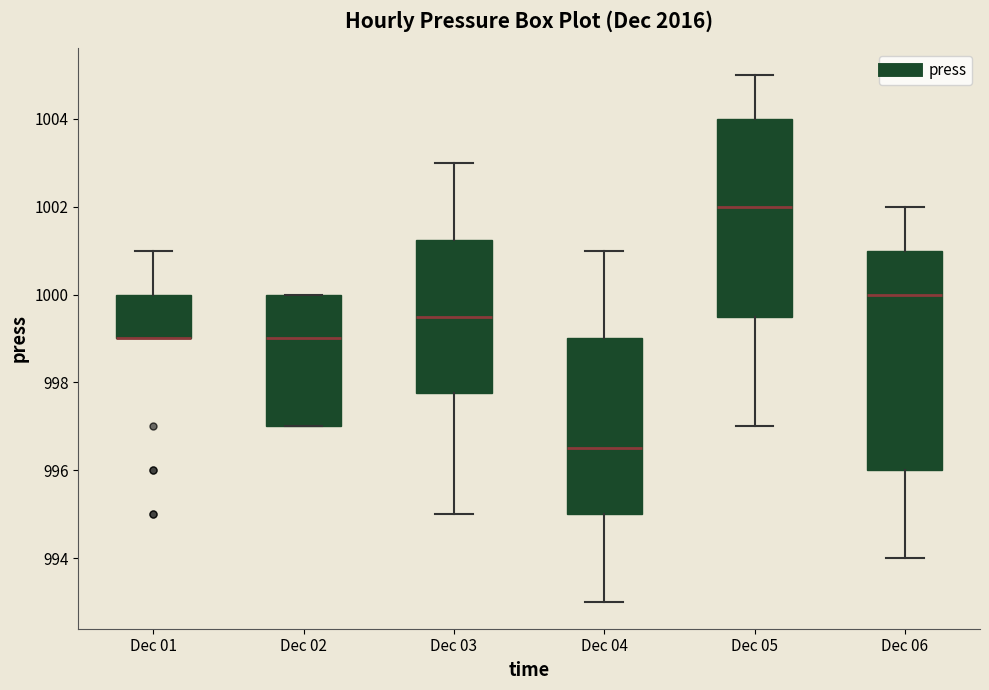

Reading left to right, transcribe this box plot: for each box, give where its median line is, the range the box spans, and where its two whiskers end, as read against the y-axis. The values are not printed on the chart, so give them approximately, as read against the axis.

Dec 01: median 999.0 (drawn on the box's lower edge), box 999.0 to 1000.0, whiskers 999.0 to 1001.0
Dec 02: median 999.0, box 997.0 to 1000.0, whiskers 997.0 to 1000.0
Dec 03: median 999.6, box 997.8 to 1001.2, whiskers 995.0 to 1003.0
Dec 04: median 996.6, box 995.0 to 999.0, whiskers 993.0 to 1001.0
Dec 05: median 1002.0, box 999.6 to 1004.0, whiskers 997.0 to 1005.0
Dec 06: median 1000.0, box 996.0 to 1001.0, whiskers 994.0 to 1002.0